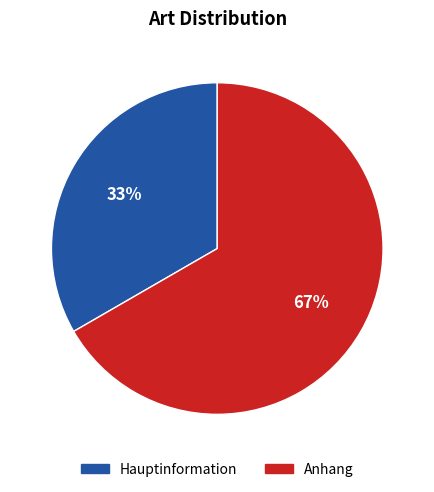

Rank the categories by value from highest to lowest.

Anhang, Hauptinformation